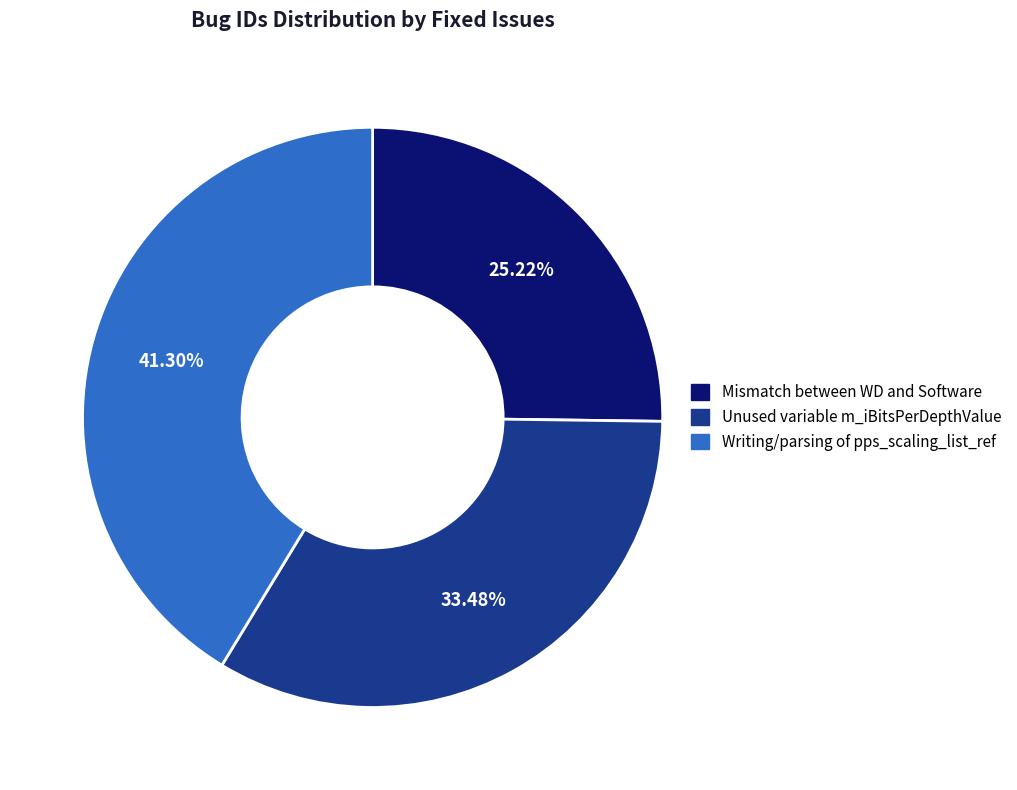

The Mismatch between WD and Software slice represents 37% of the pie. True or false?

False